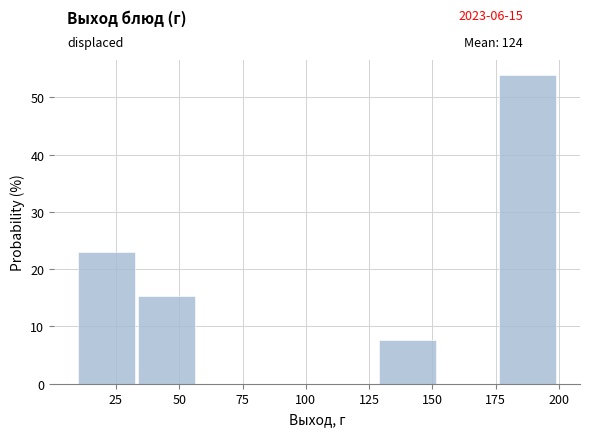

Over which range of the x-axis is the bar tallest?

175 to 200